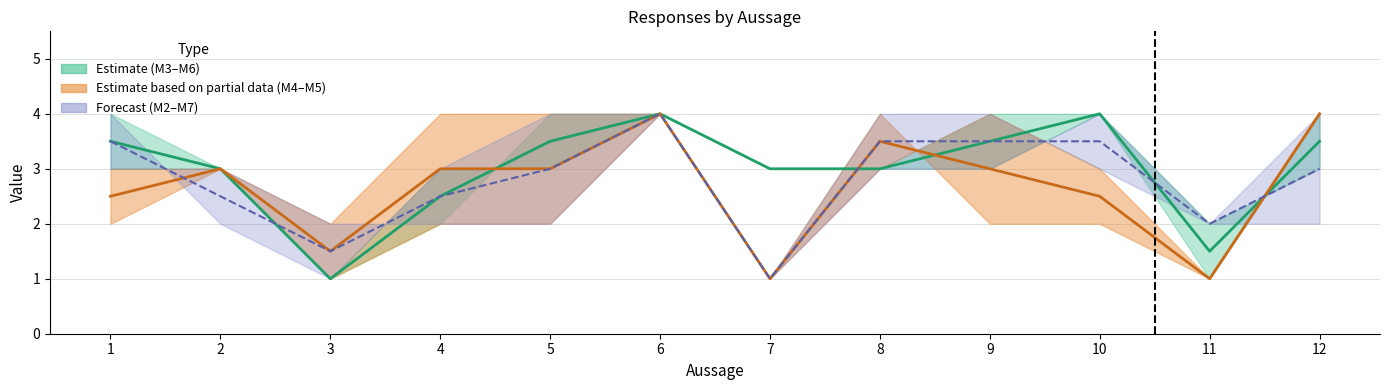

How many M2-M7 midline values are between 2 and 3?

5